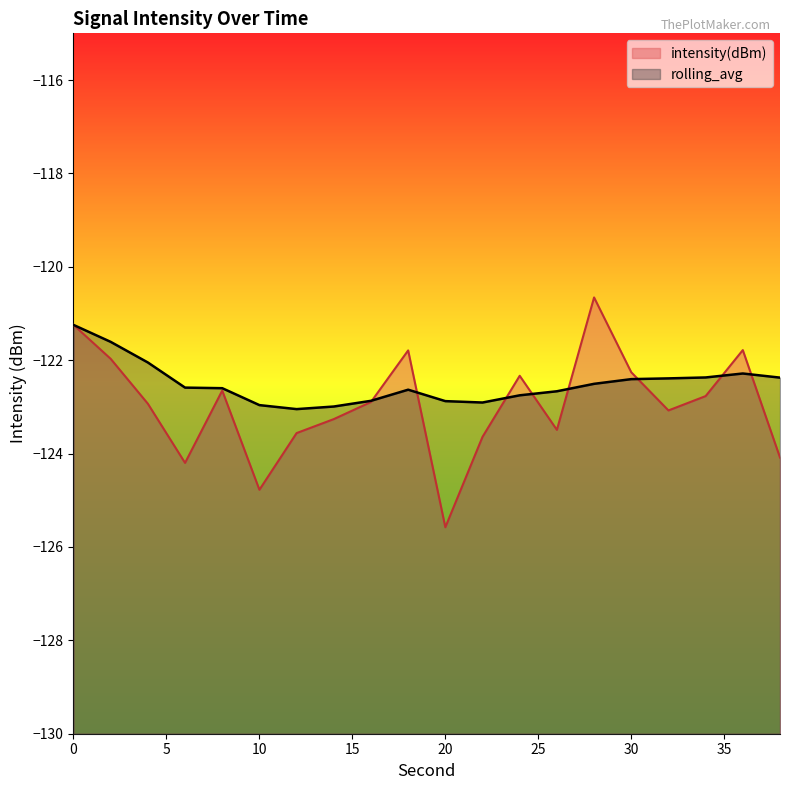

Where is rolling_avg nearest to the value -122?

4